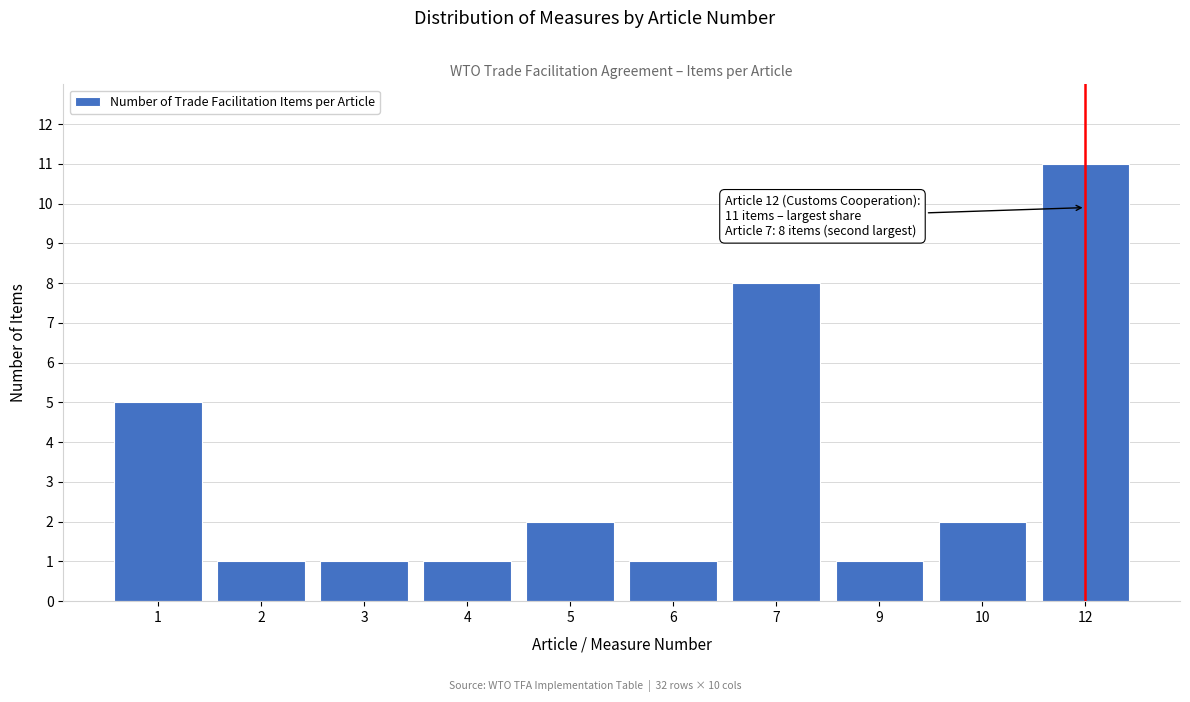

Reading left to right, transcribe all the data shown in this chart.

5	1	1	1	2	1	8	1	2	11